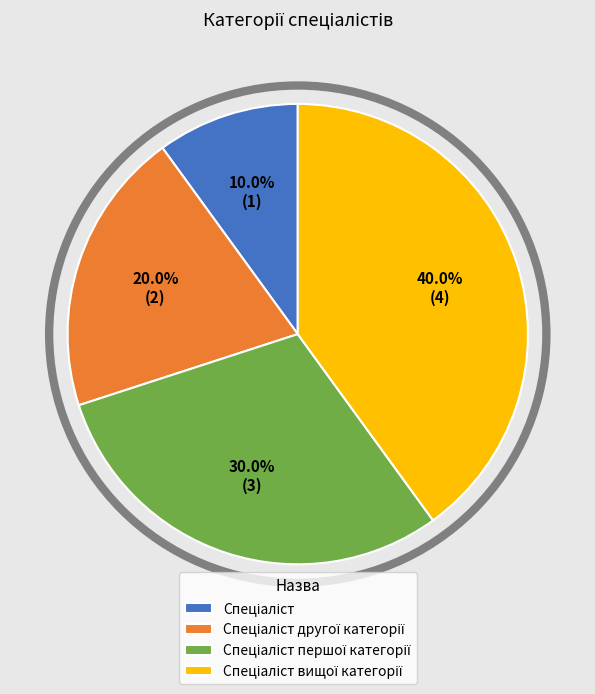

Does any single category account for the majority?

No